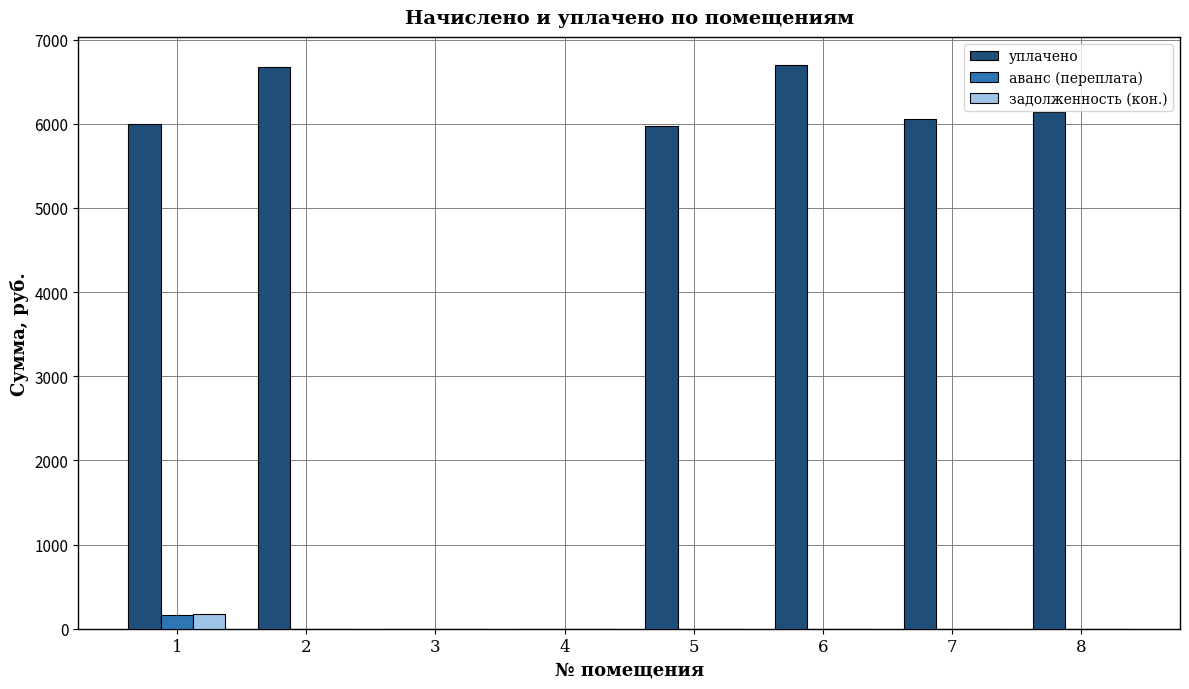

Are the bars grouped side by side (vs. stacked)?

Yes